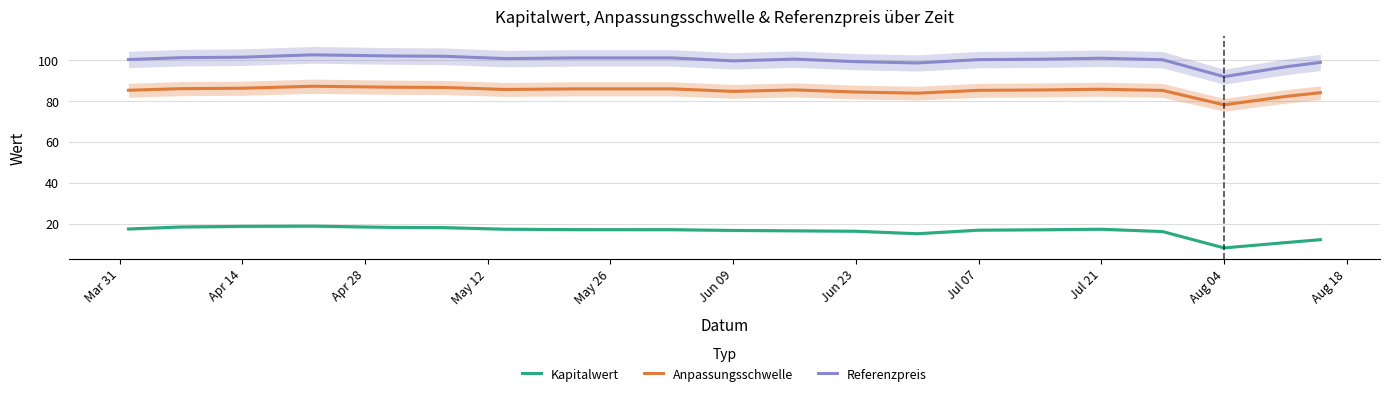

True or false: Anpassungsschwelle has a value of 116.2 at Jul 21.

False